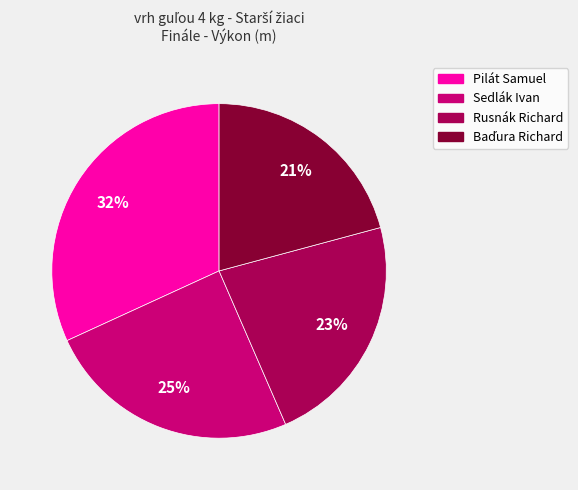

To the nearest percent, what portion does Rusnák Richard represent?

23%